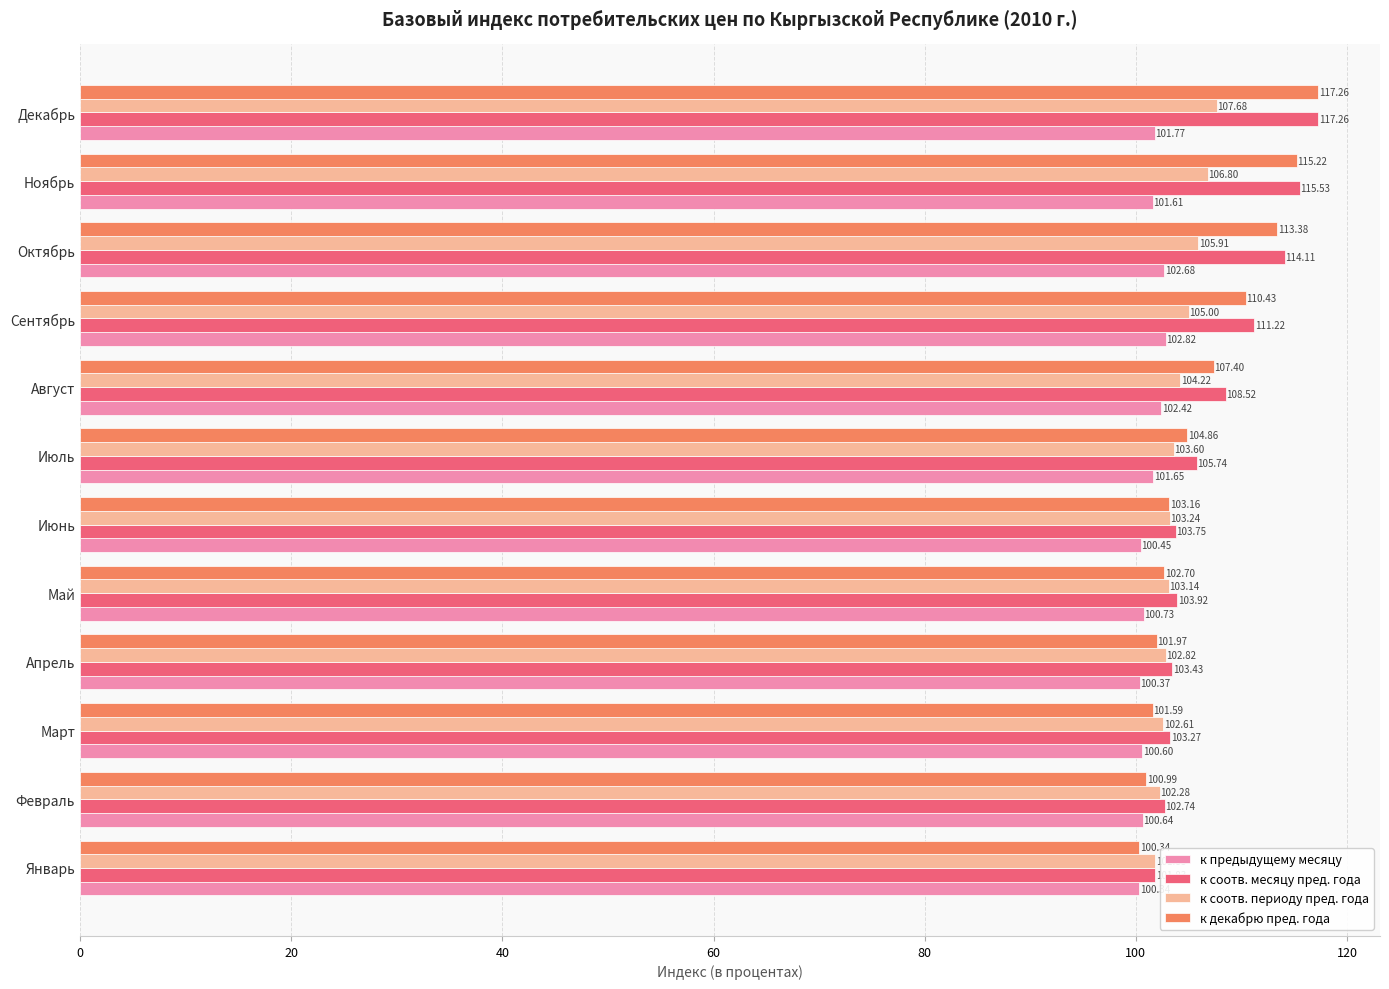

Is the value of к декабрю пред. года at Апрель greater than the value of к соотв. месяцу пред. года at Январь?

Yes